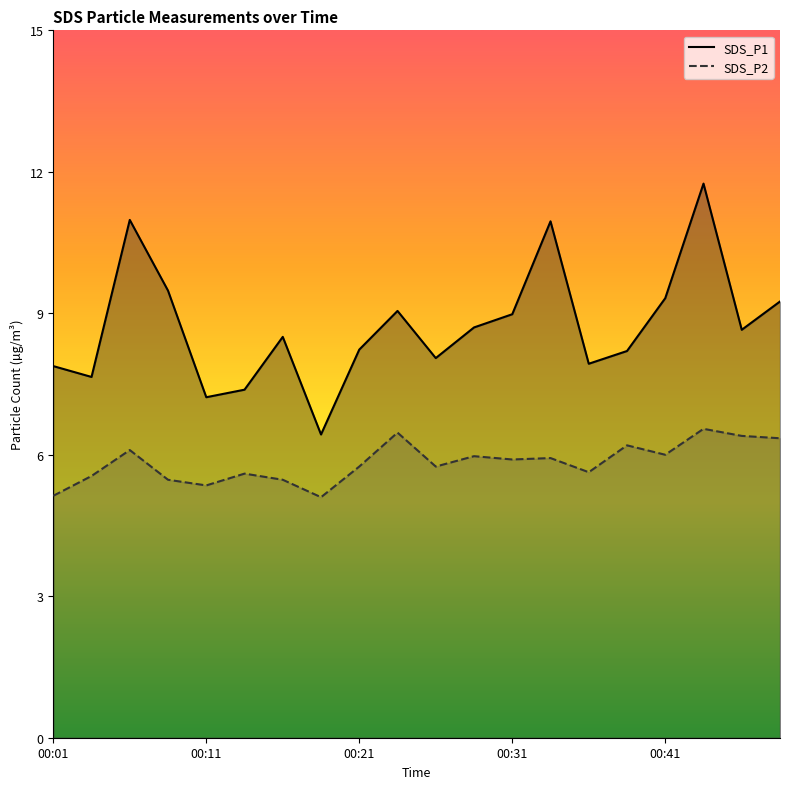

Which series has the largest total across all categories?

SDS_P1